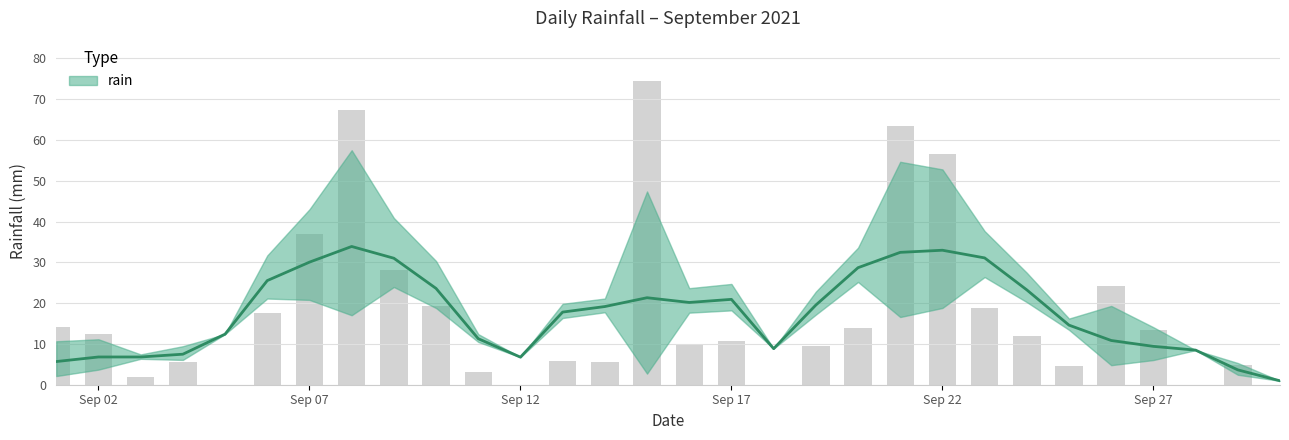

How many positive values are there?

25